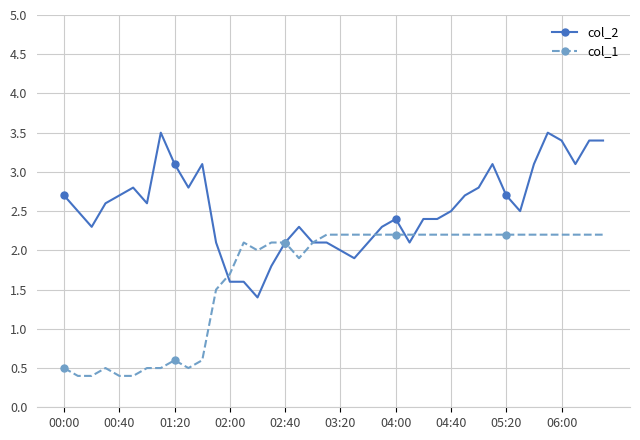

Which series ends up on top after the final intersection of col_2 and col_1?

col_2